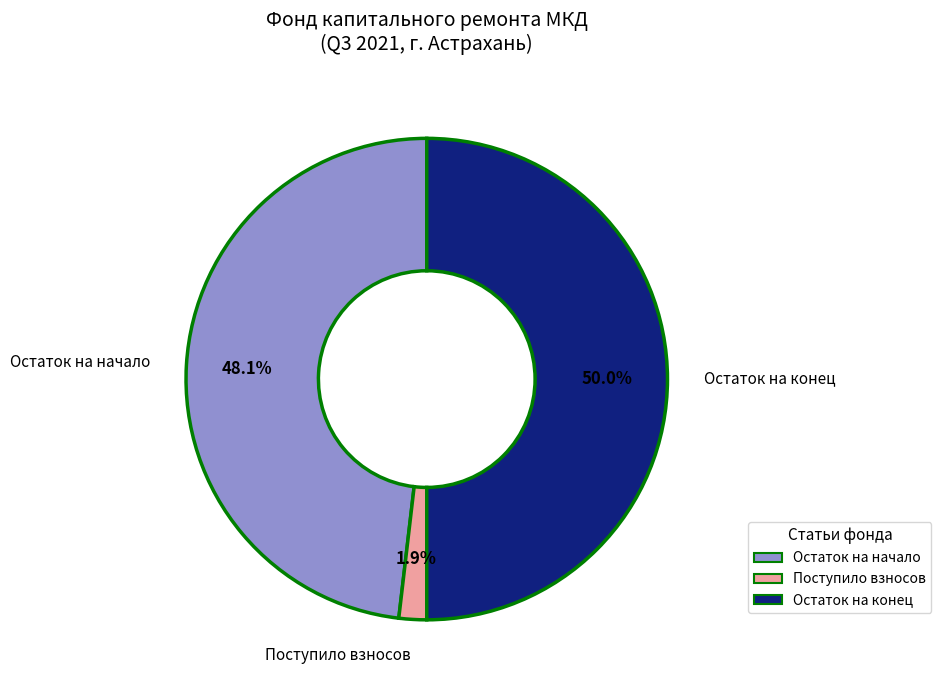

What is the largest slice in the pie chart?

Остаток на конец периода